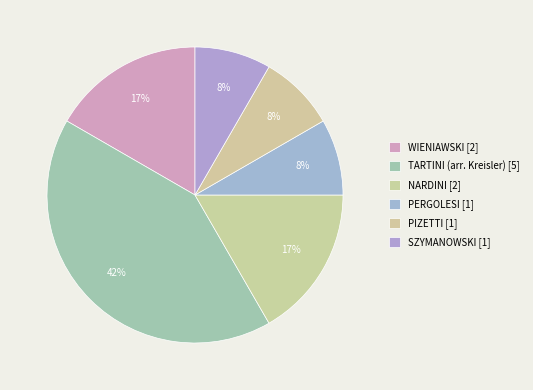

How many segments does this pie chart have?

6